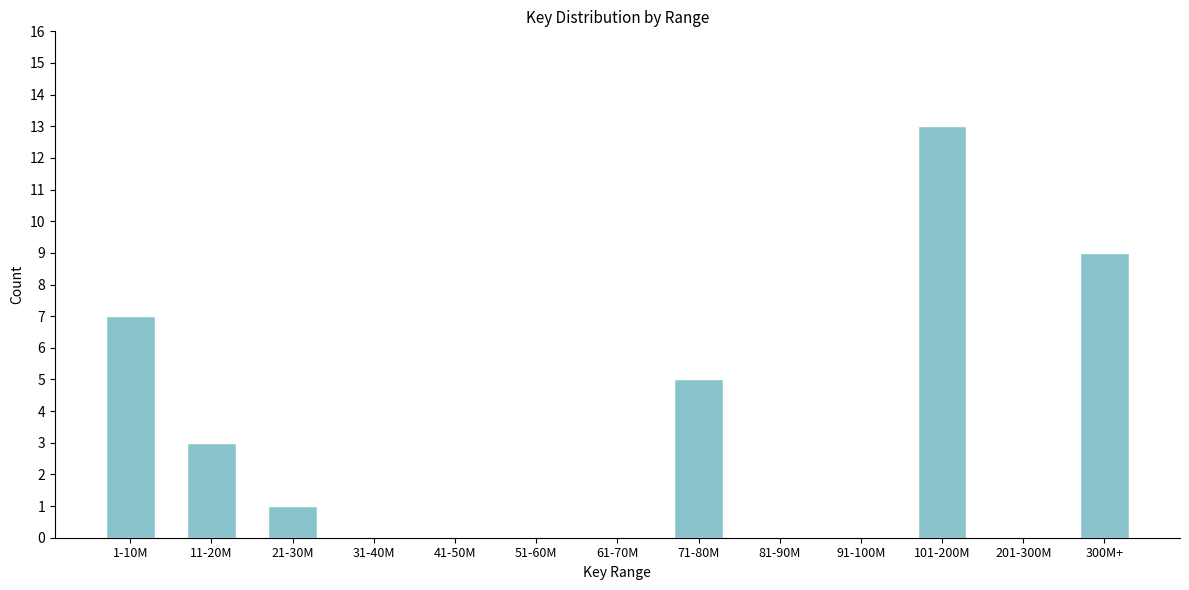

Reading right to left, what are all the values shown in this chart?

300M+=9	201-300M=0	101-200M=13	91-100M=0	81-90M=0	71-80M=5	61-70M=0	51-60M=0	41-50M=0	31-40M=0	21-30M=1	11-20M=3	1-10M=7